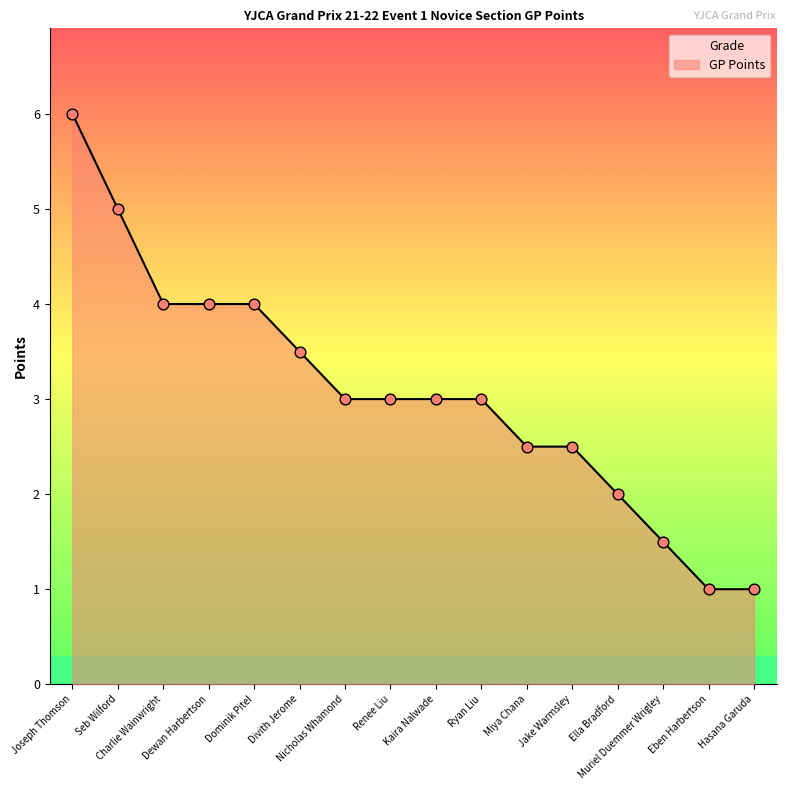

Which has a higher value, Dominik Pitel or Ella Bradford?

Dominik Pitel